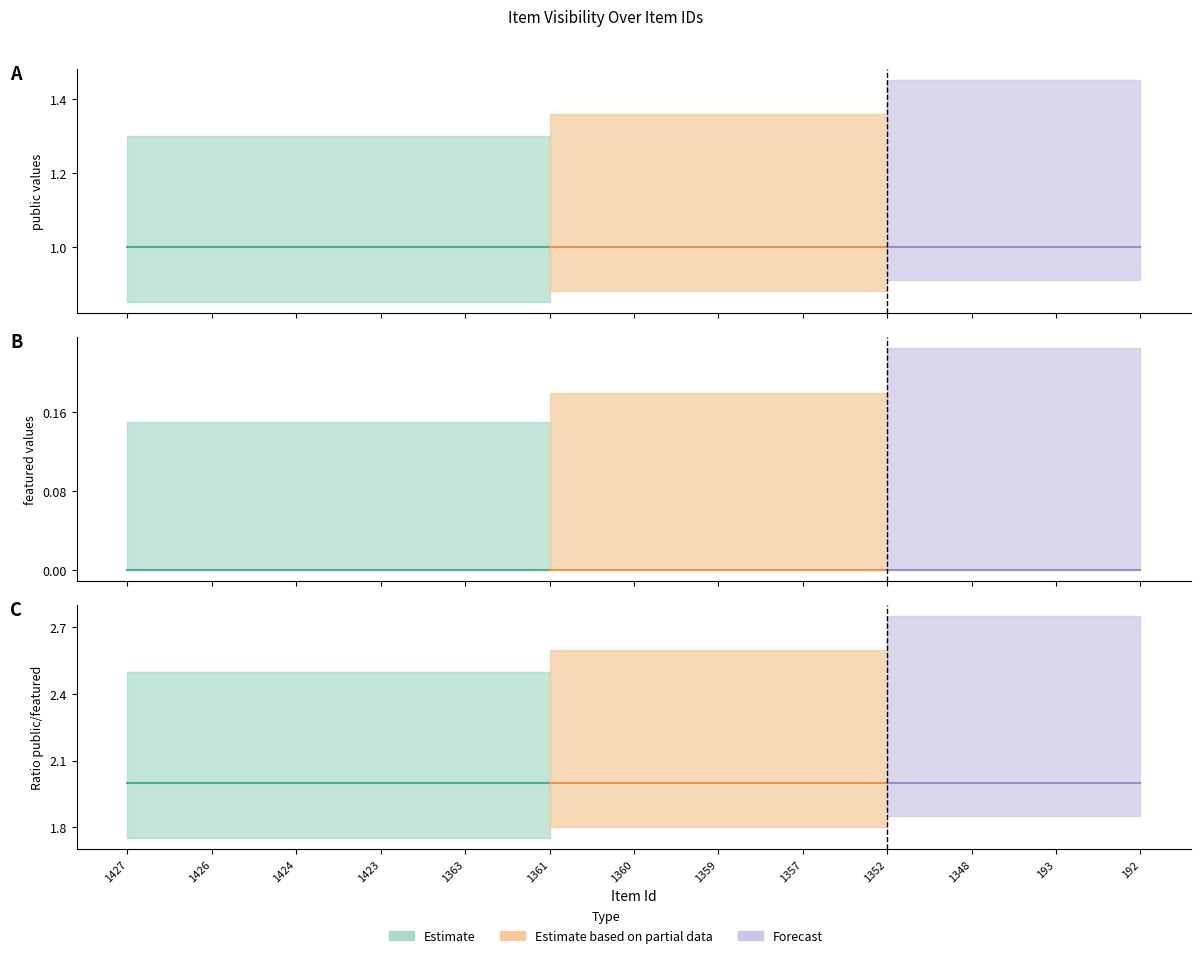

True or false: public and featured cross at least once.

False